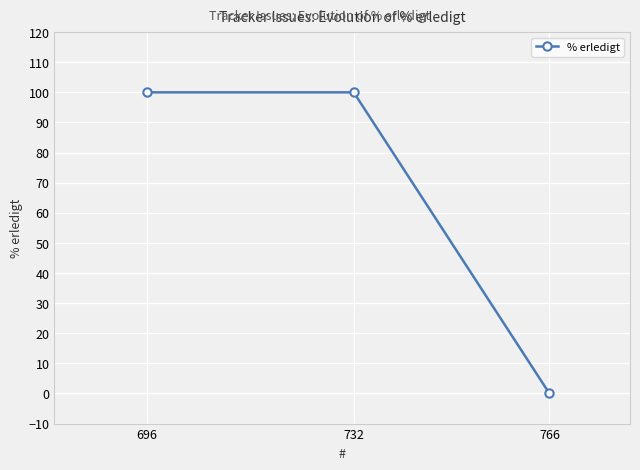

What is the maximum value shown in the chart?

100